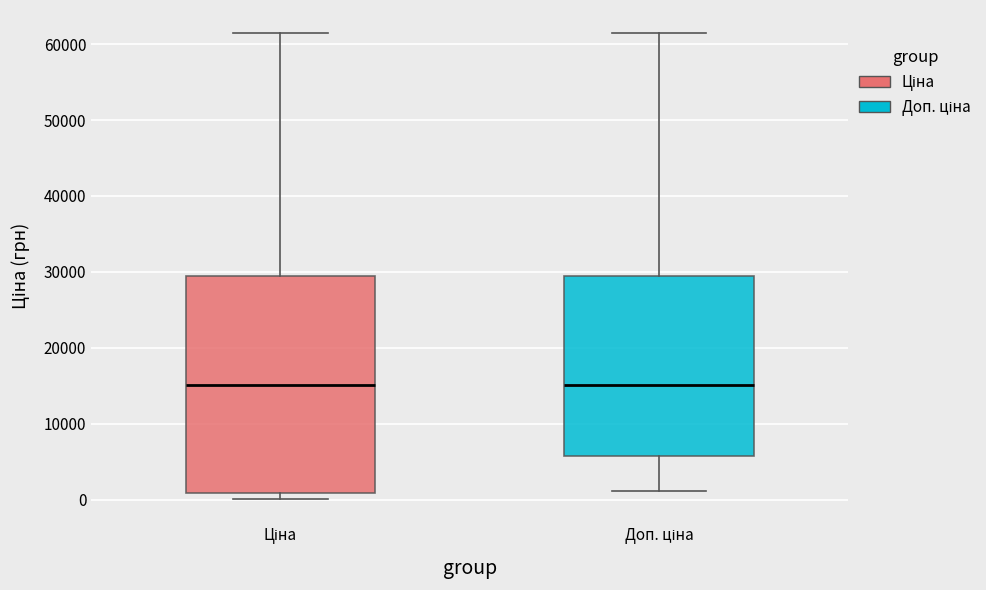

Which box is the tallest, from its lower edge to its upper edge?

Ціна